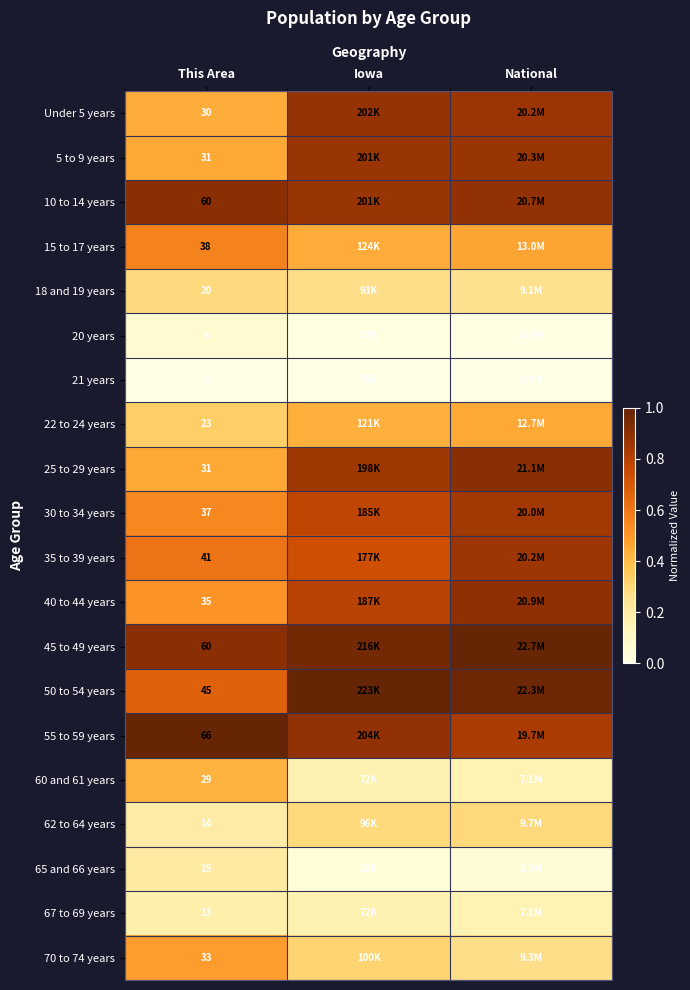

Is it true that 50 to 54 years equals 1.2 at This Area?

False